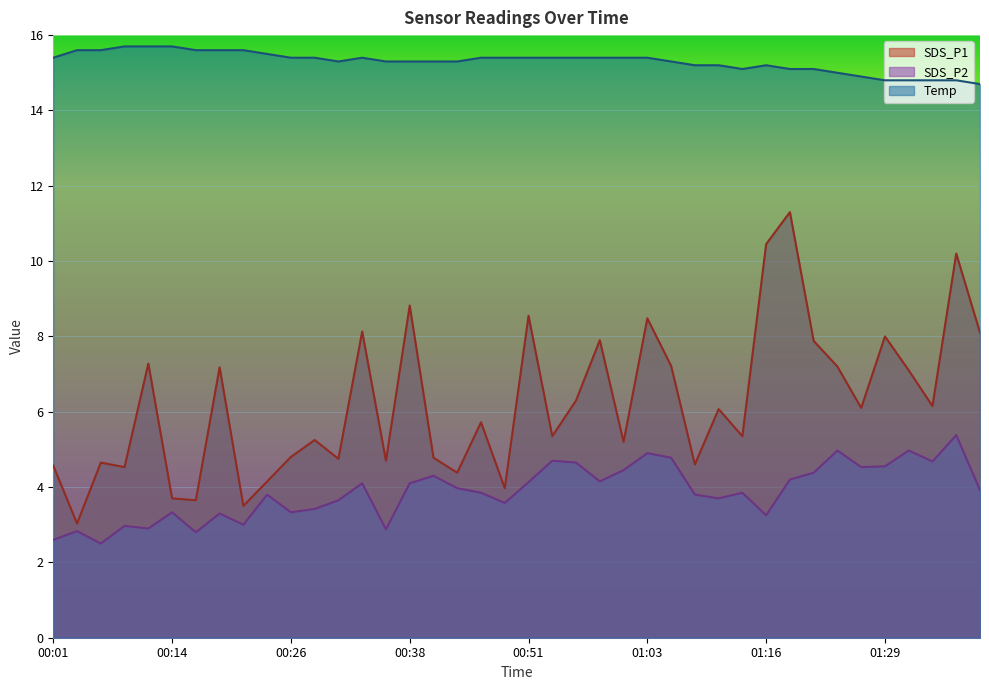

What is the smallest value displayed?

2.5